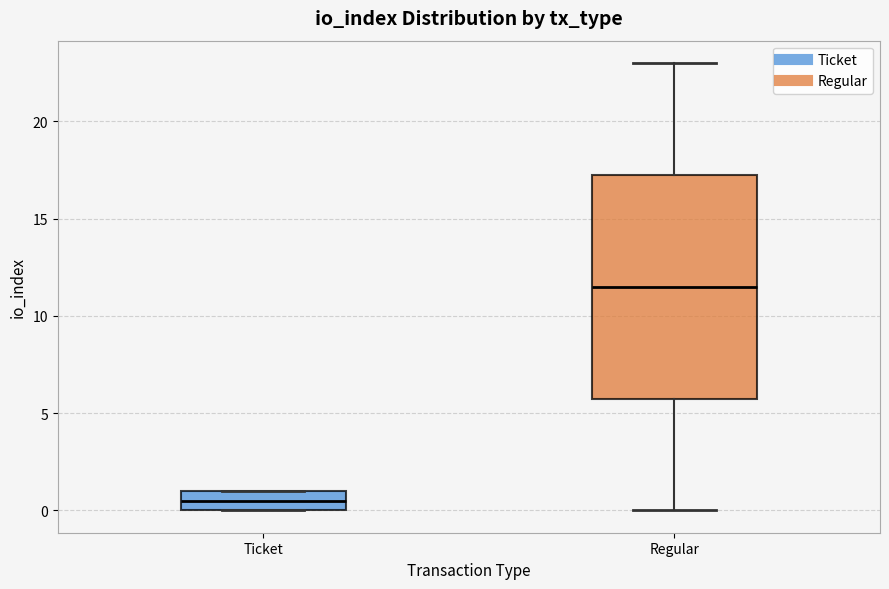

Reading left to right, read every box against the y-axis: the position of its median line, the range the box covers, and the ends of its whiskers. The values are not printed on the chart, so give them approximately, as read against the axis.

Ticket: median 0.5, box 0.0 to 1.0, whiskers 0.0 to 1.0
Regular: median 11.5, box 6.0 to 17.5, whiskers 0.0 to 23.0